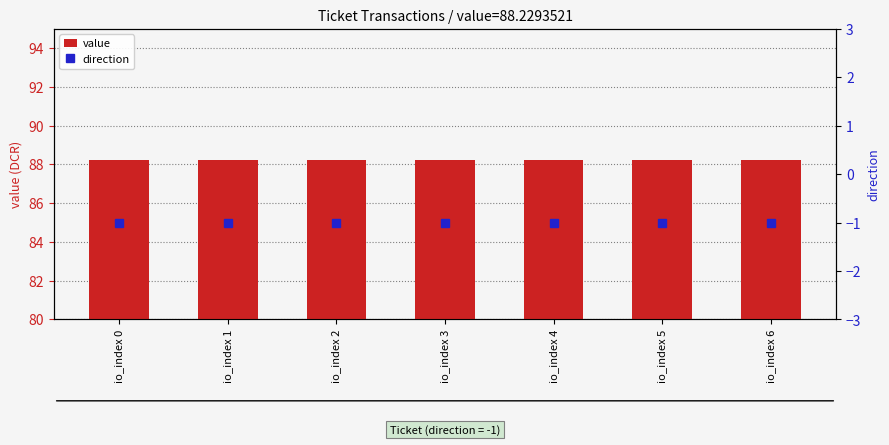

What is the value of the value bar at the 5th from the left?

88.2